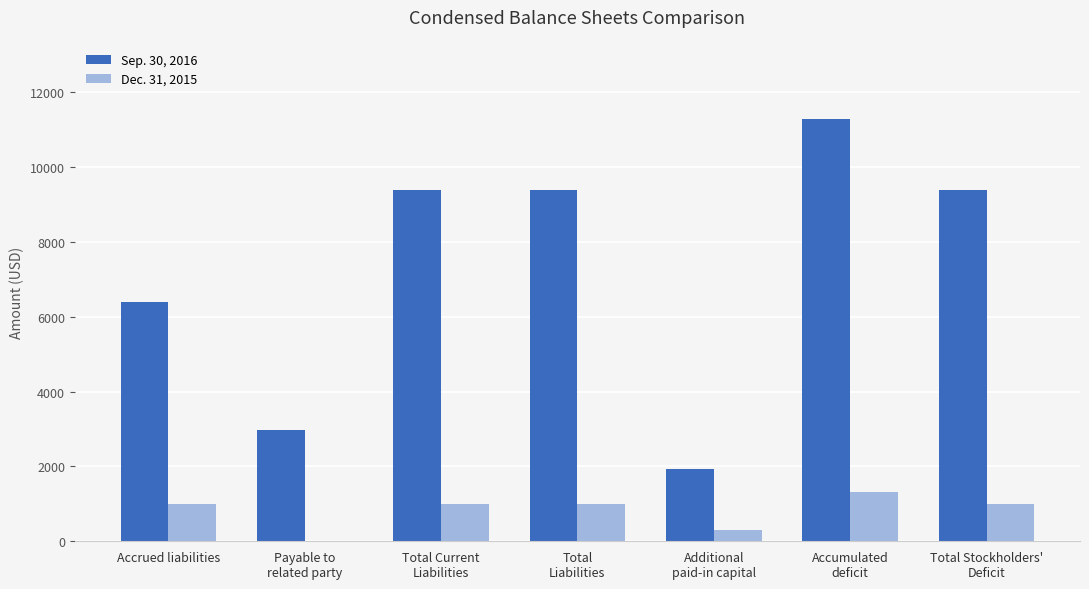

What is the total value across all series at Payable to
related party?

2984